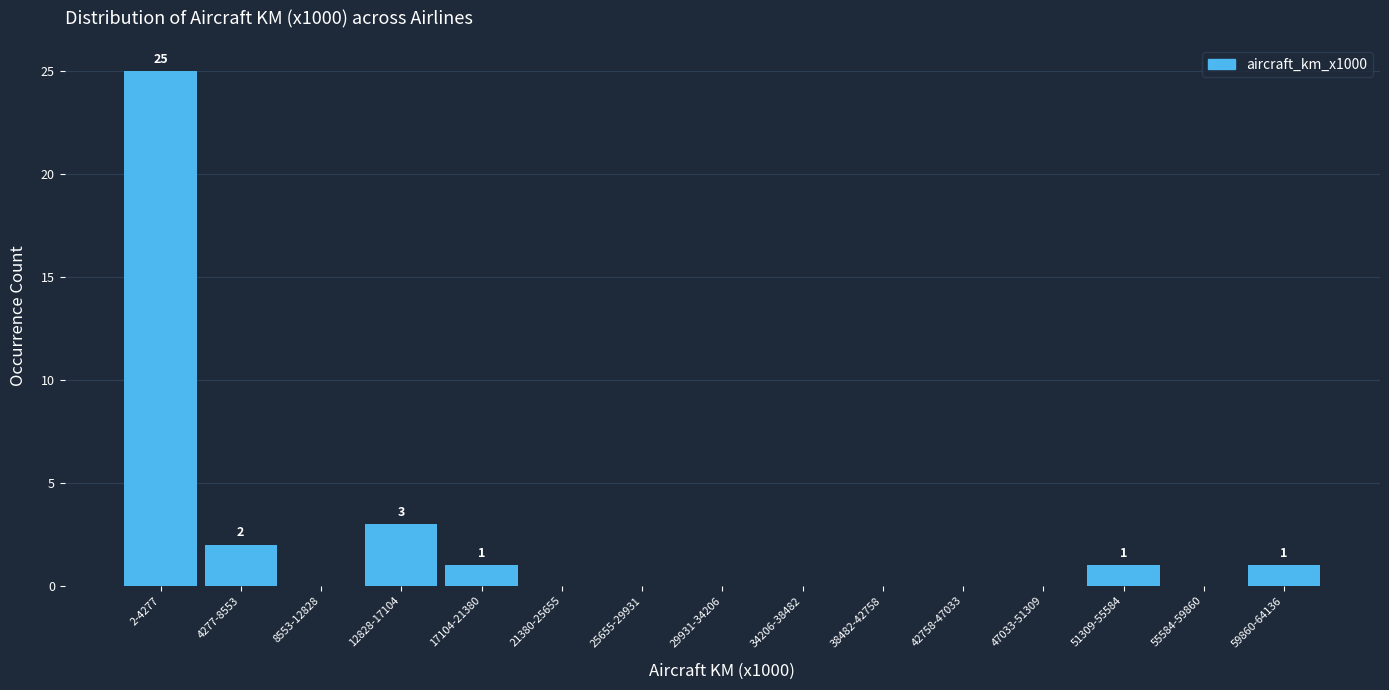

Reading right to left, extract all data points from this chart.

59860-64136=1	55584-59860=0	51309-55584=1	47033-51309=0	42758-47033=0	38482-42758=0	34206-38482=0	29931-34206=0	25655-29931=0	21380-25655=0	17104-21380=1	12828-17104=3	8553-12828=0	4277-8553=2	2-4277=25